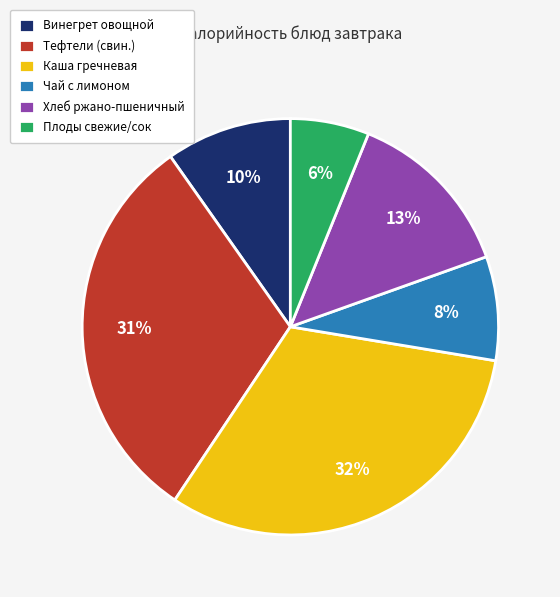

Does Плоды свежие/сок represent more than half of the total?

No